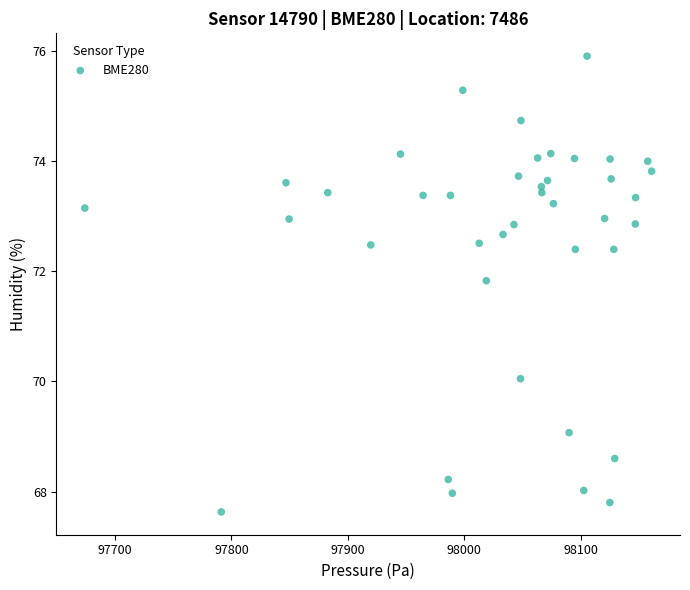

What Y value in the scatter plot is closest to 71?

71.8